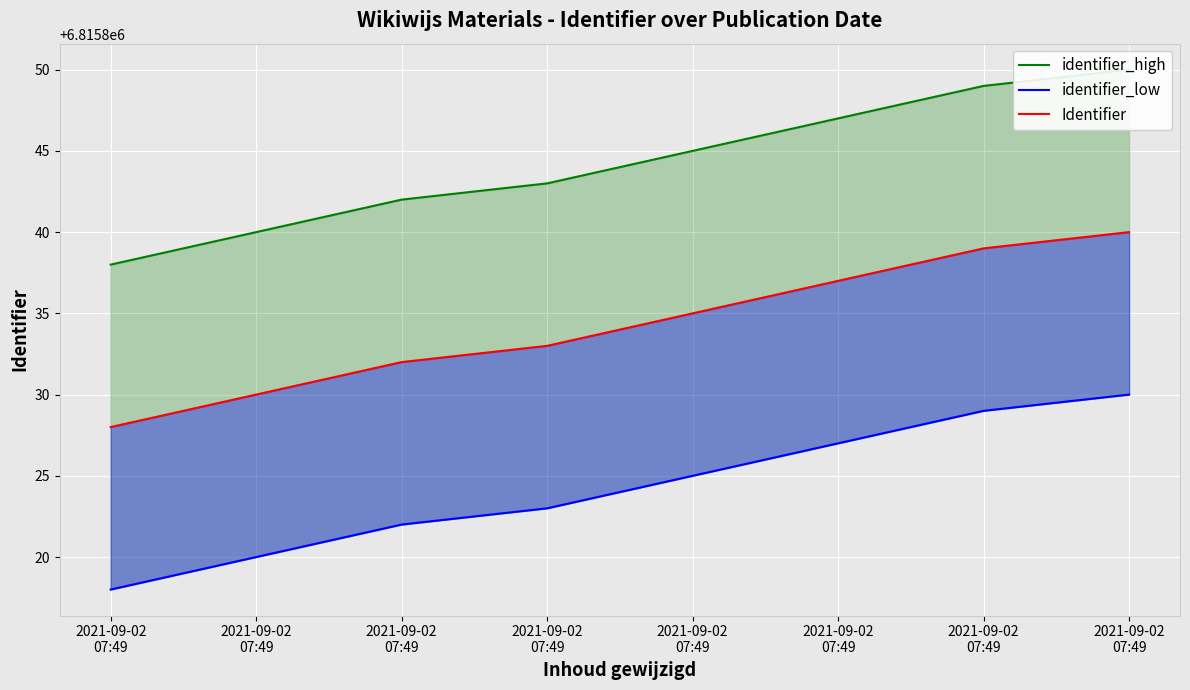

True or false: identifier_high has more than 2 points higher than both neighbors.

False